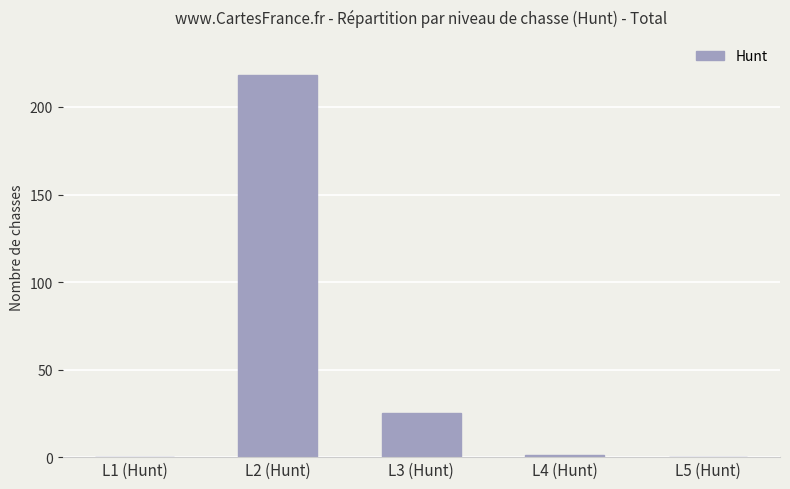

True or false: the data shows -151 at L1 (Hunt).

False